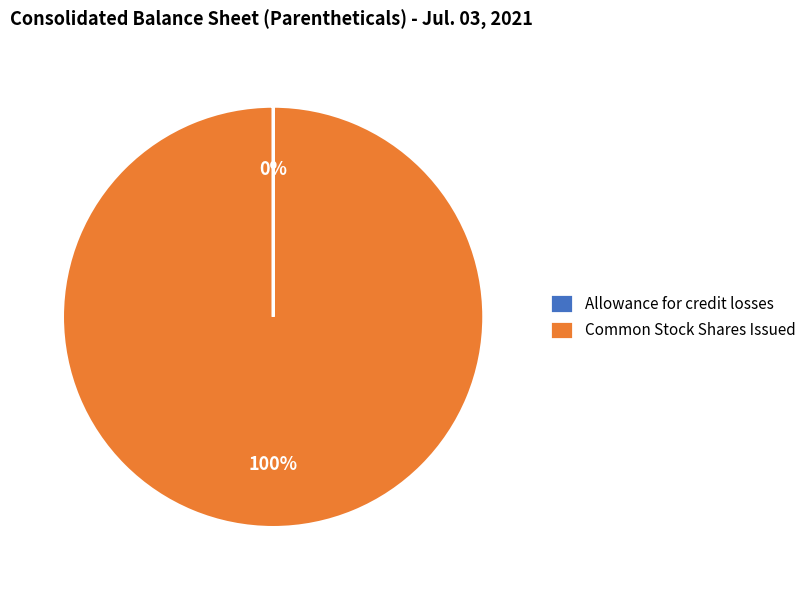

Which category accounts for the majority?

Common Stock Shares Issued